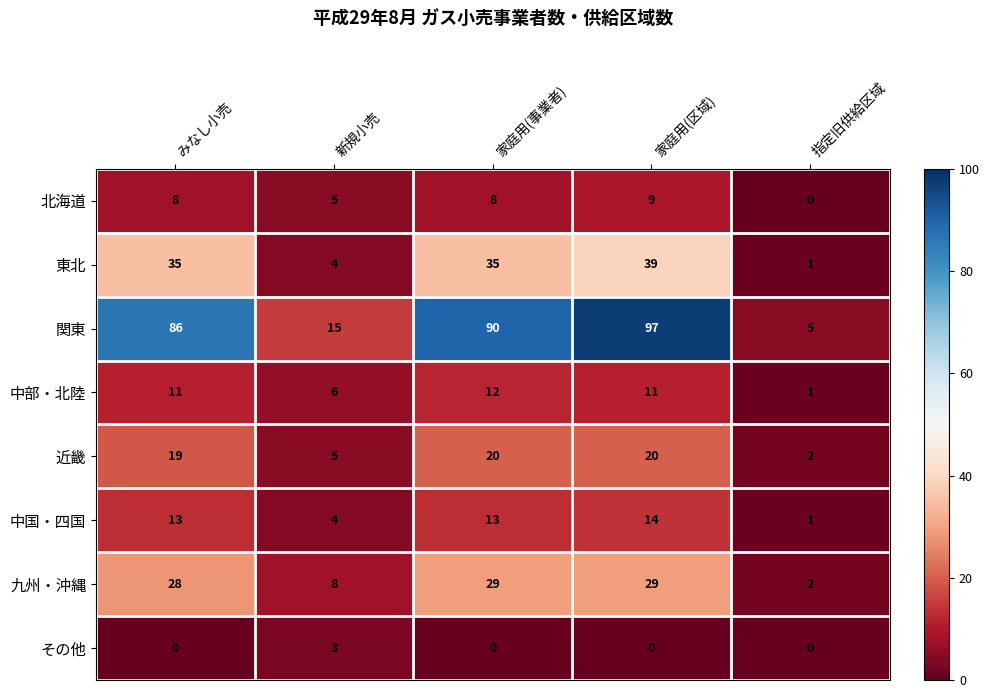

Between 新規小売 and 指定旧供給区域, which series saw the biggest shift?

関東